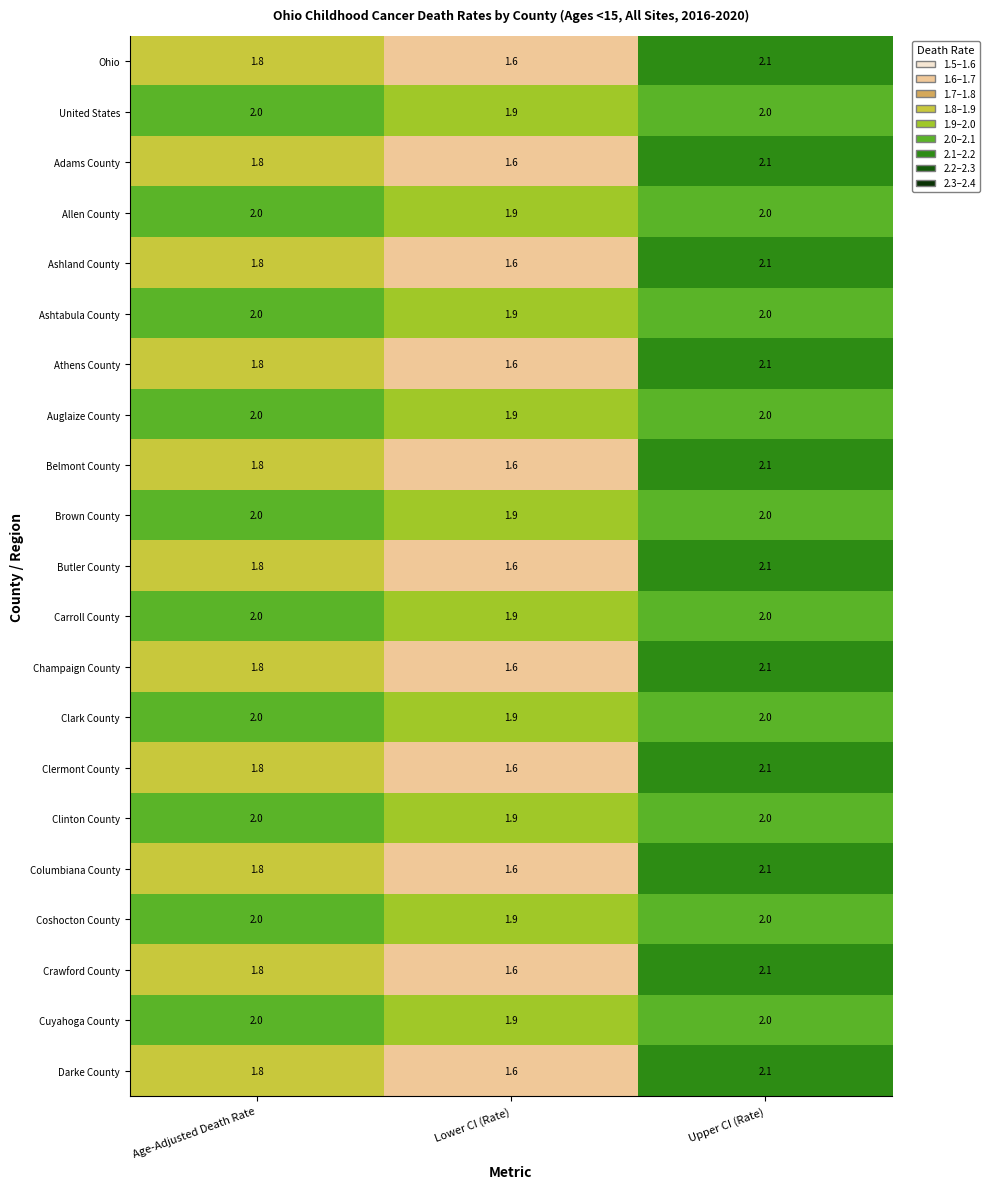

At which label does Darke County reach its peak?

Upper CI (Rate)